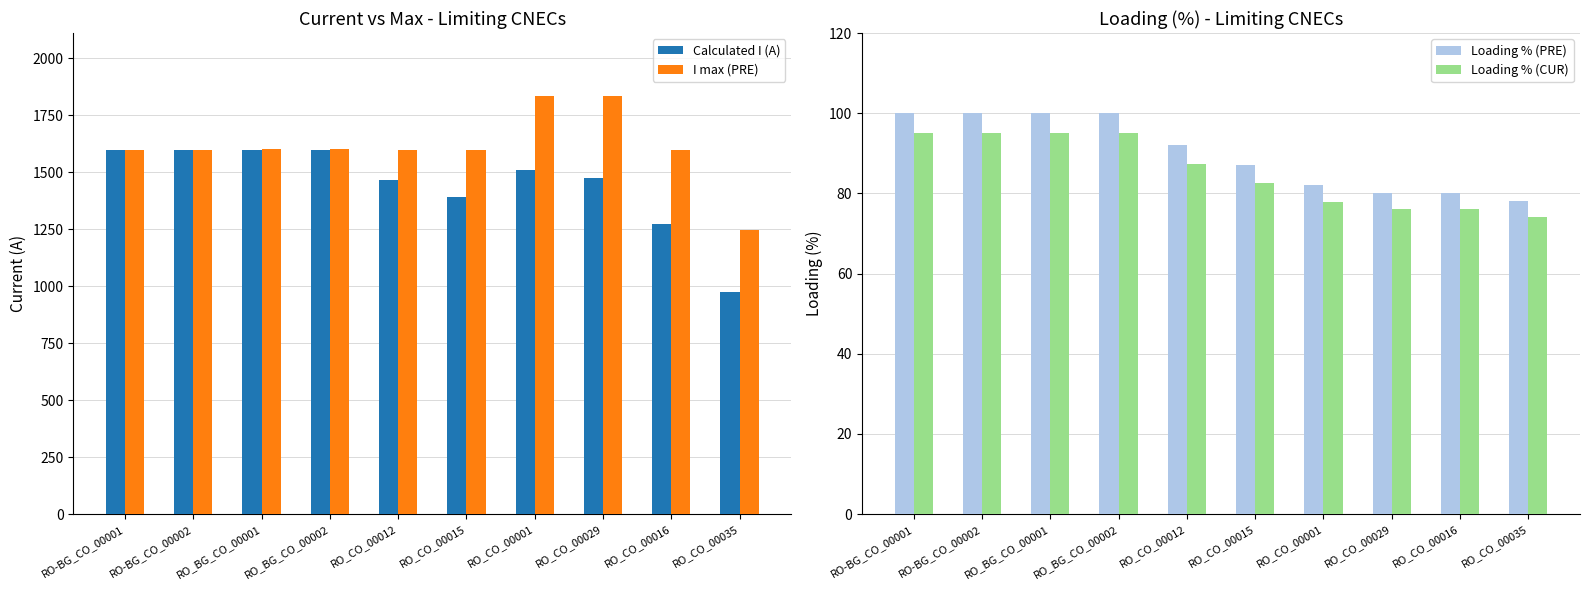

Which series has the widest spread of values?

Calculated I (A)